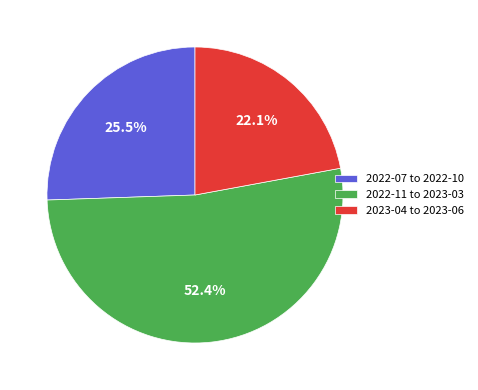

Which slice is the smallest?

2023-04 to 2023-06